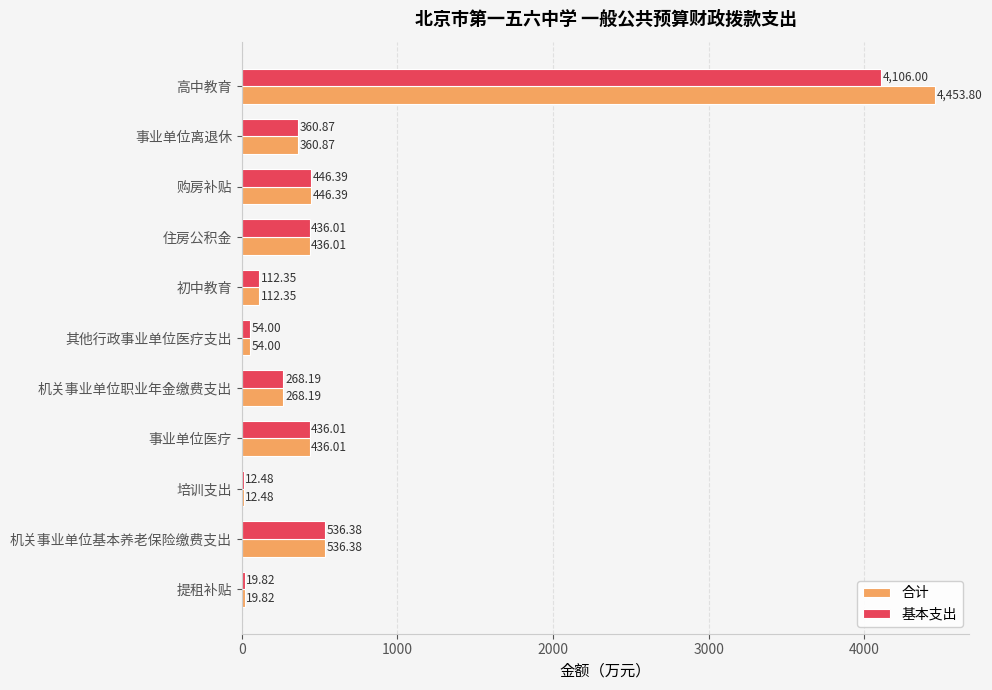

Which series has the largest range (max minus min)?

合计